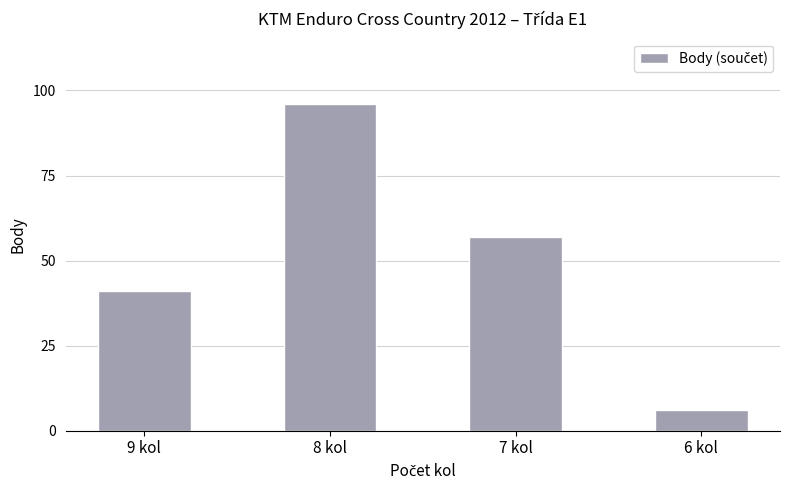

Which category has the highest value across all series?

8 kol